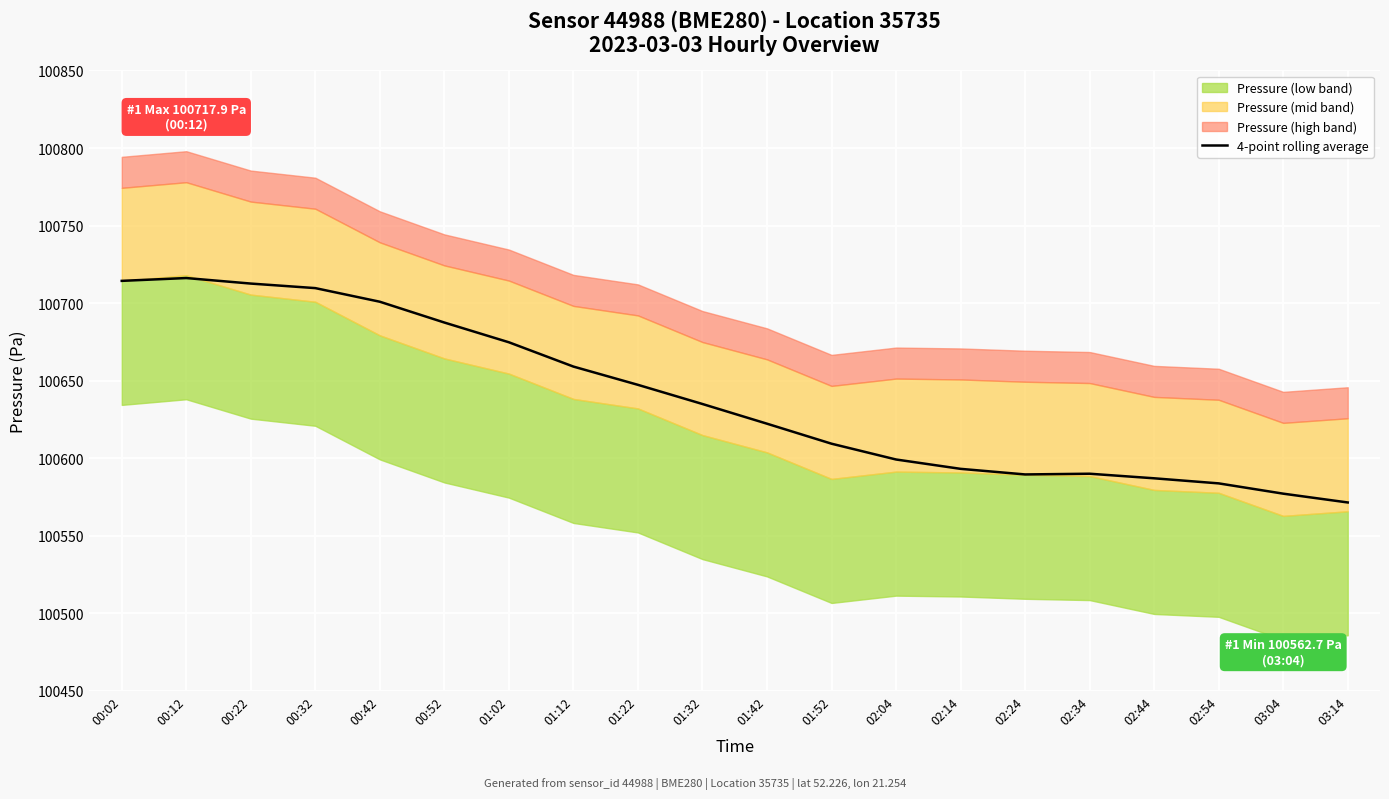

What is the sum of all values?

2012778.8